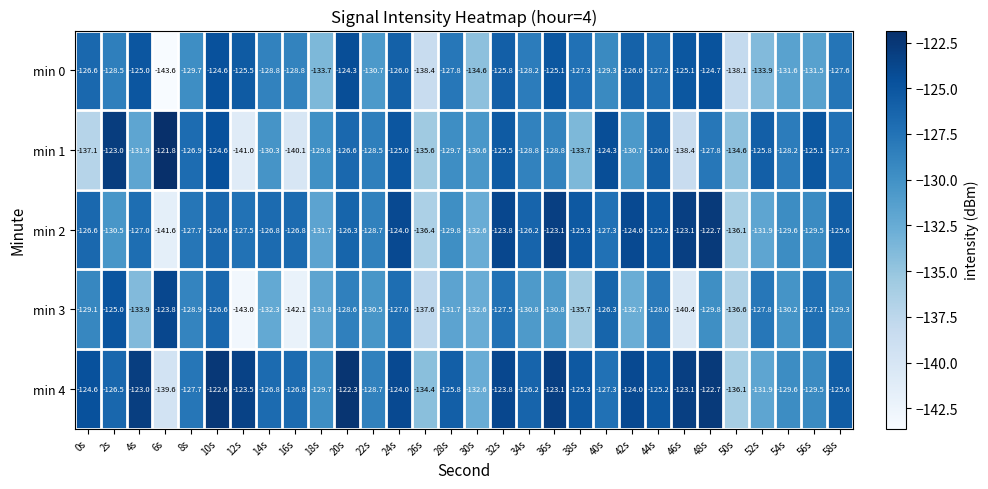

What is the sum of the min 4 values at 52s and 24s?

-255.9